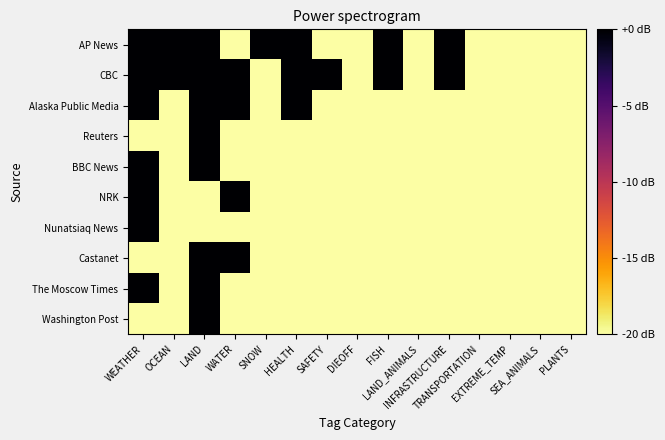

Which series has the largest total across all categories?

CBC